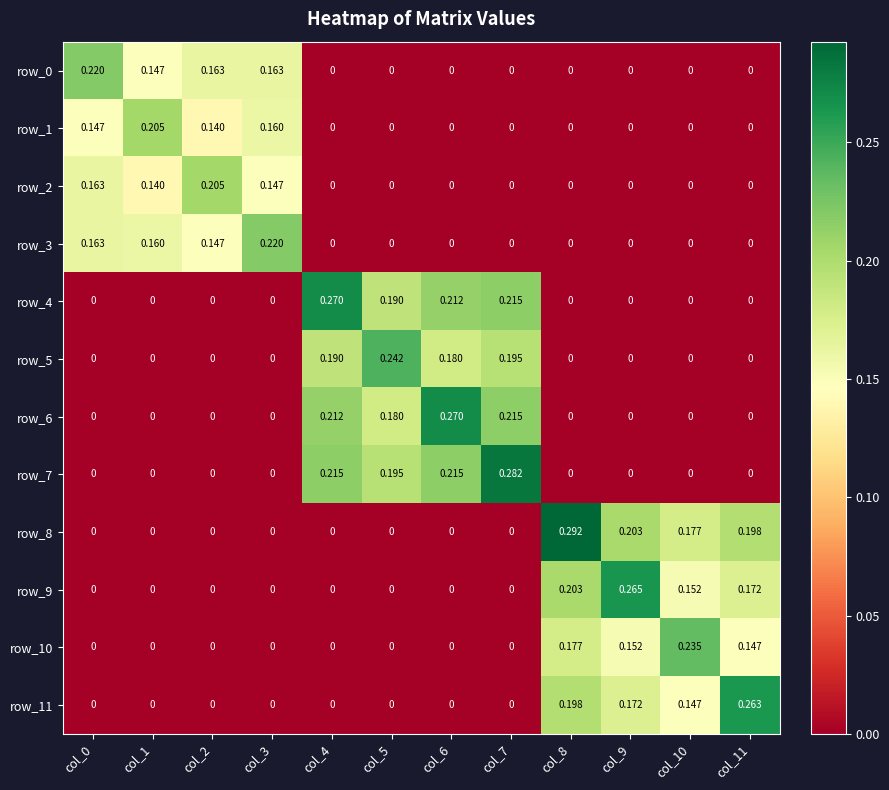

At which label is row_10 closest to 0?

col_0